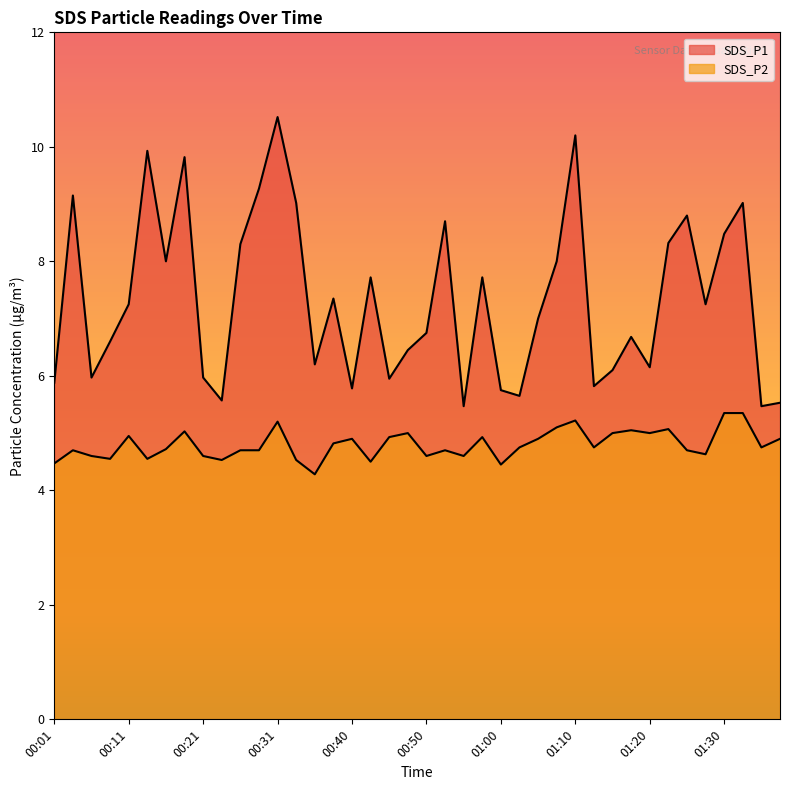

Count the number of categories in the chart.

40